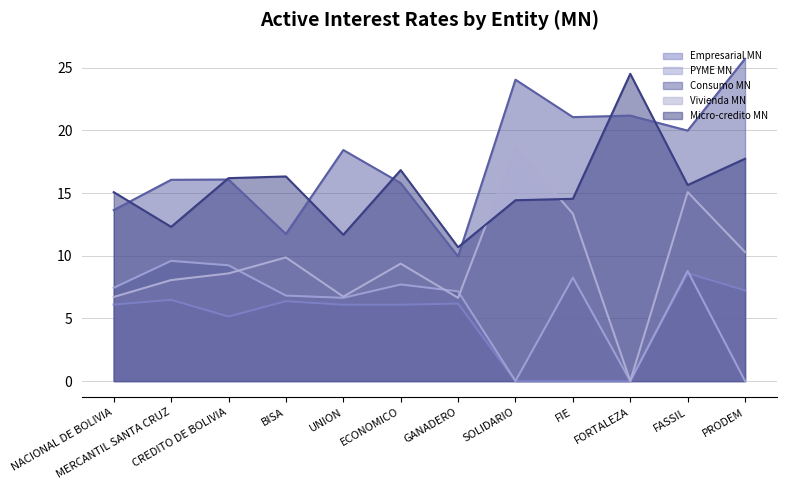

What is the difference between the maximum and minimum values in the Empresarial MN series?

8.6